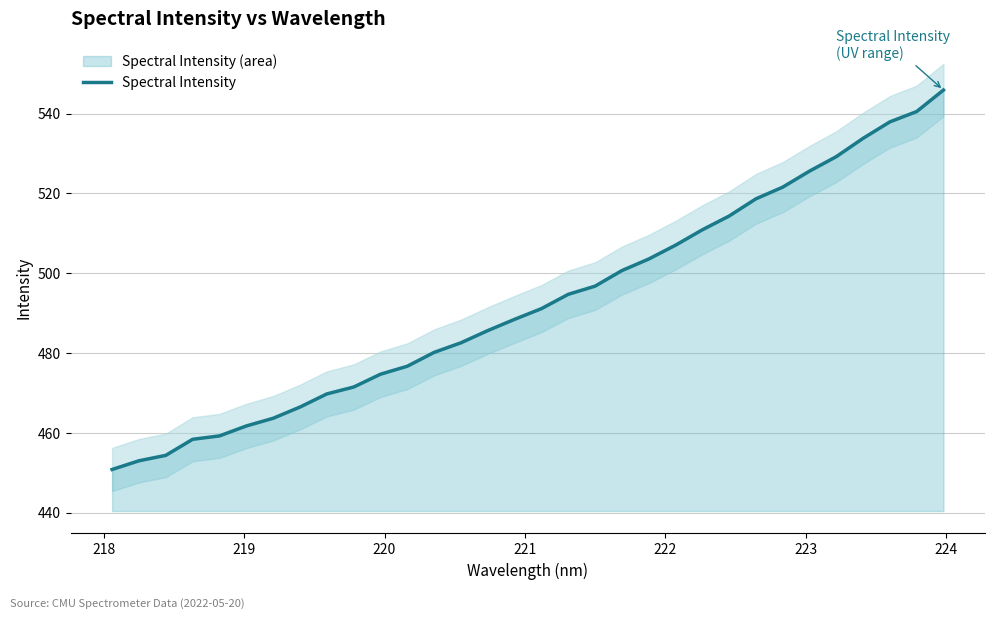

What is the lowest value of the Spectral Intensity series?

450.9